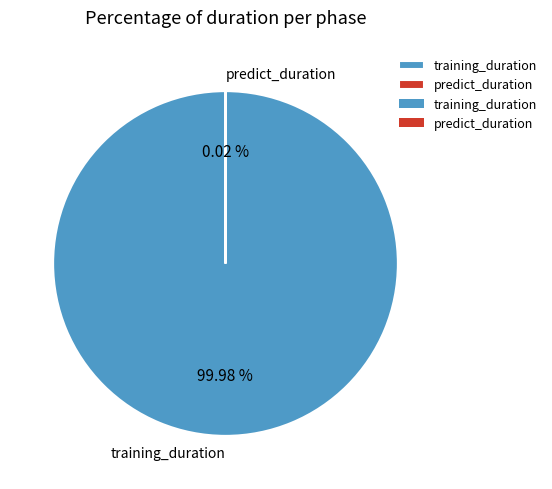

What is the majority slice?

training_duration